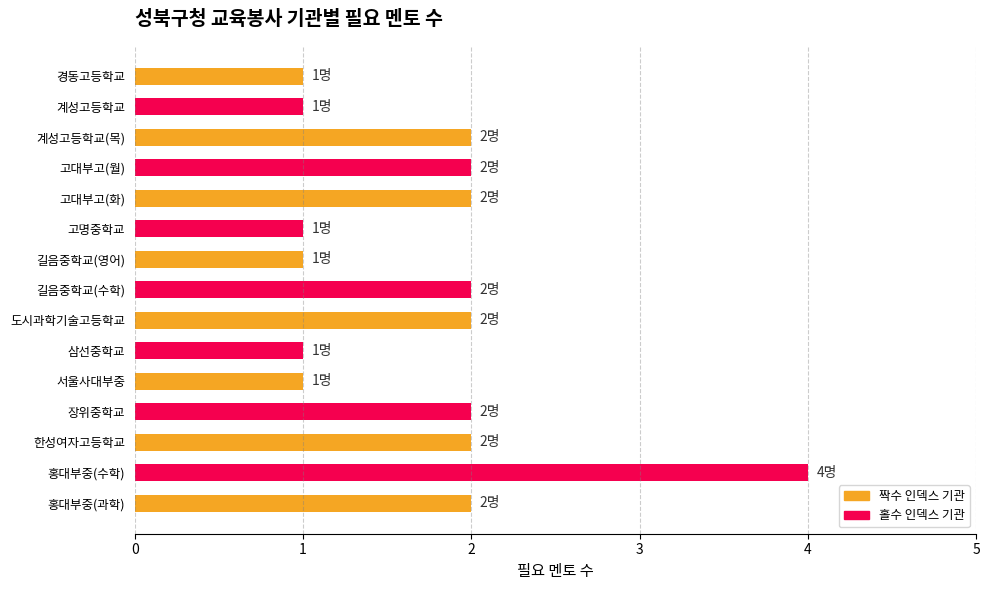

How many bars are there in total?

15